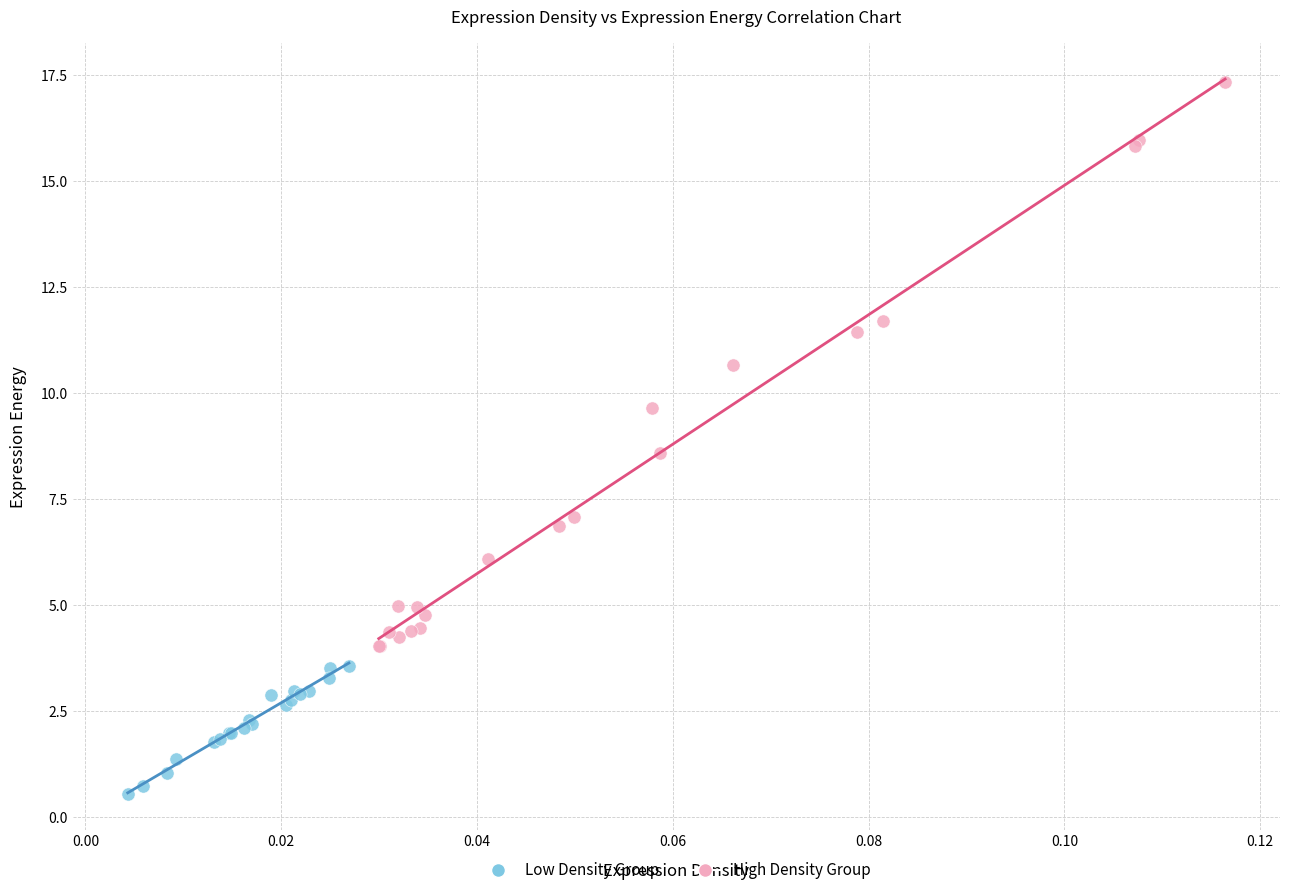

Which series has the largest Y range (max minus min)?

High Density Group